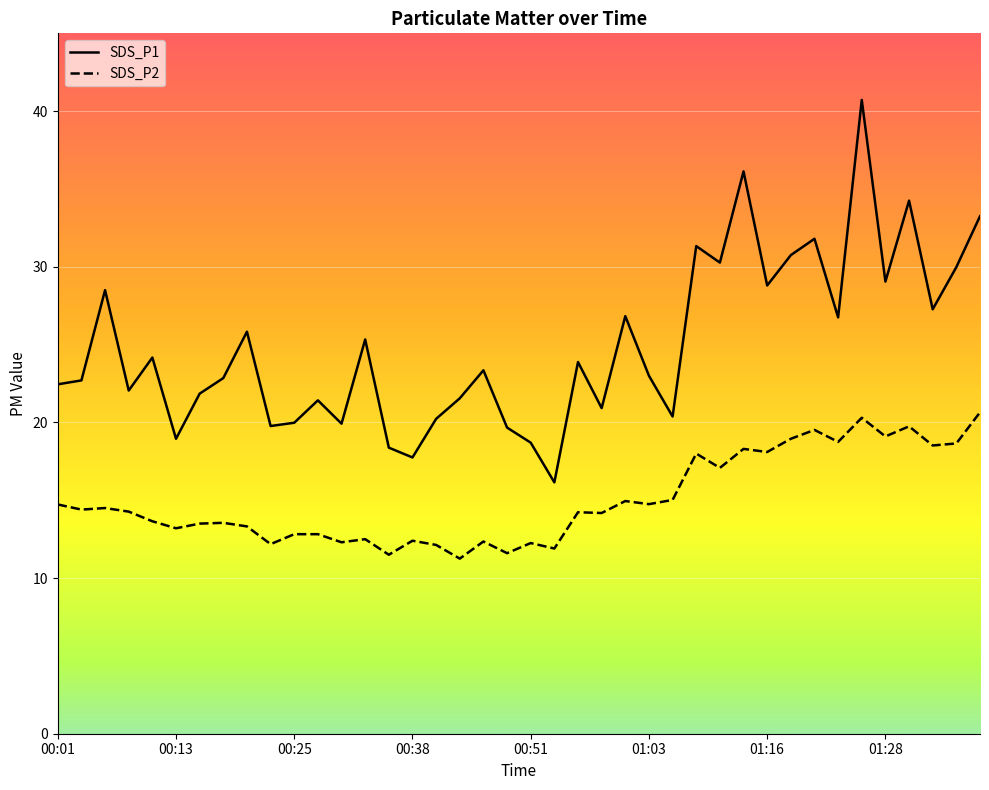

Between 01:18 and 01:28, which series saw the biggest shift?

SDS_P1